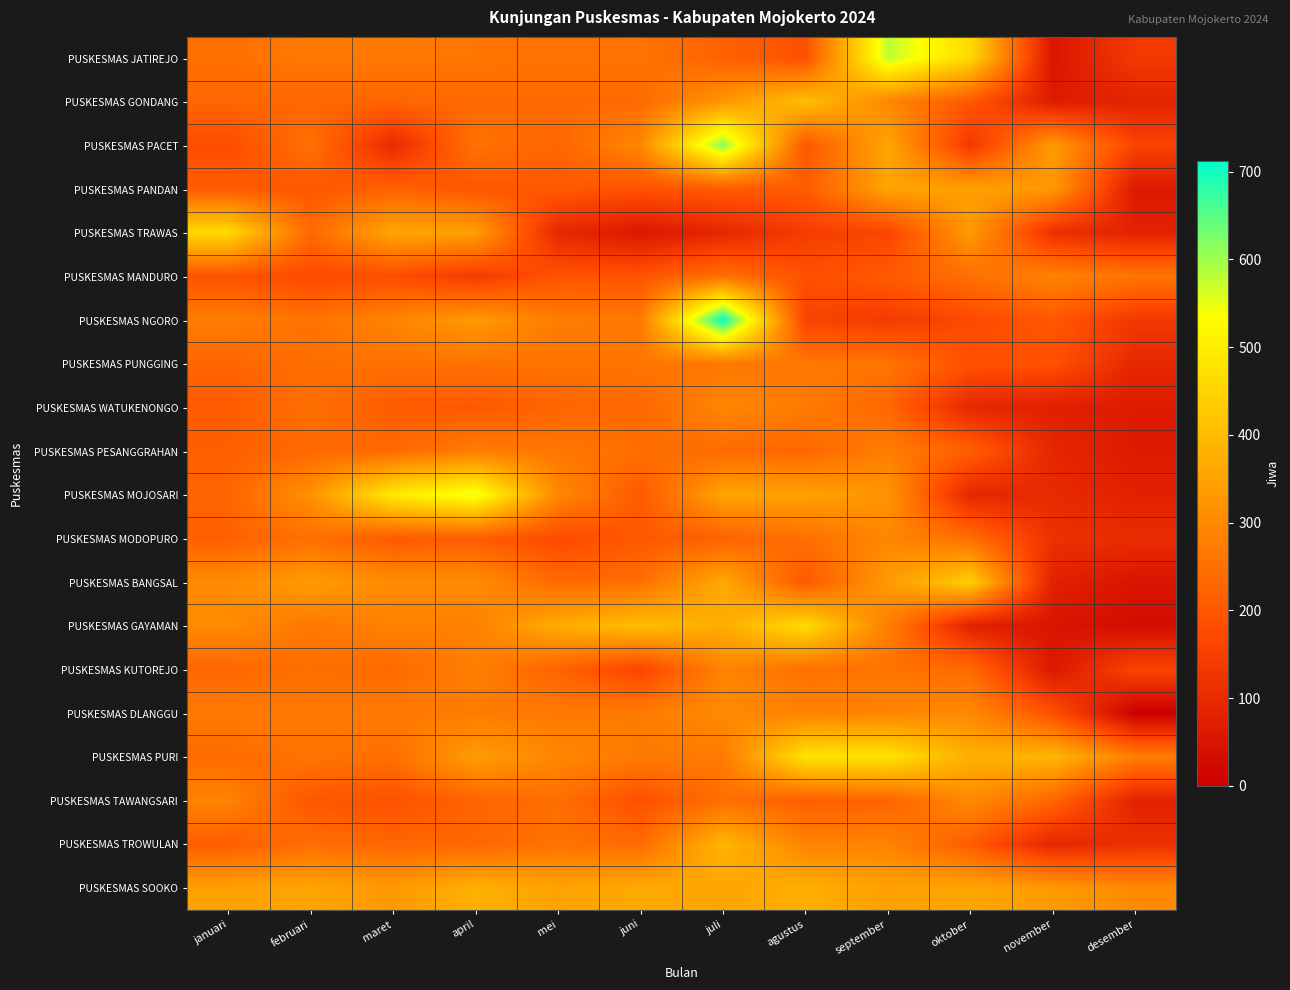

What is the greatest value displayed?

712